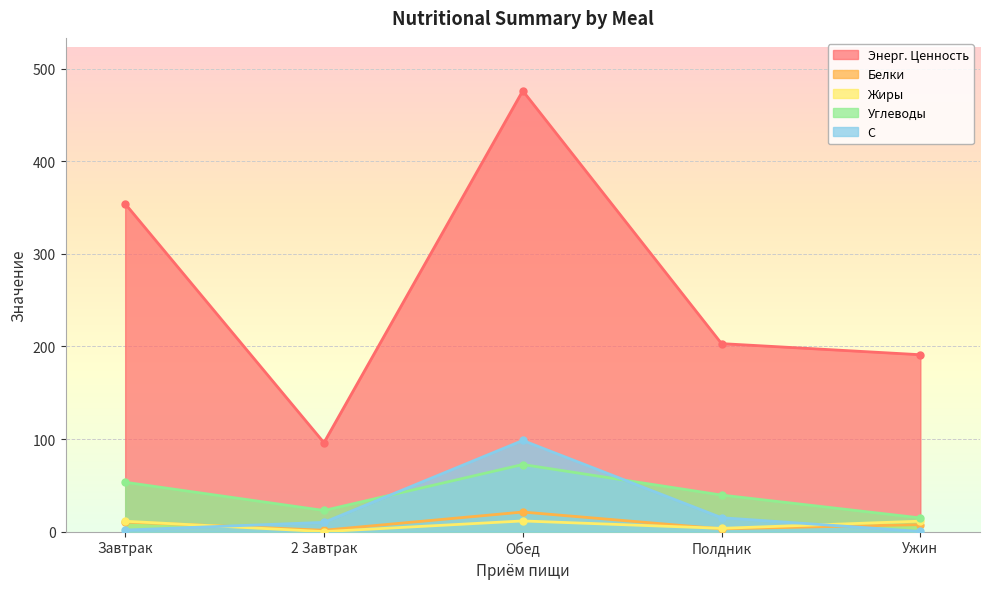

What is the difference between the Углеводы values at 2 Завтрак and Ужин?

8.0